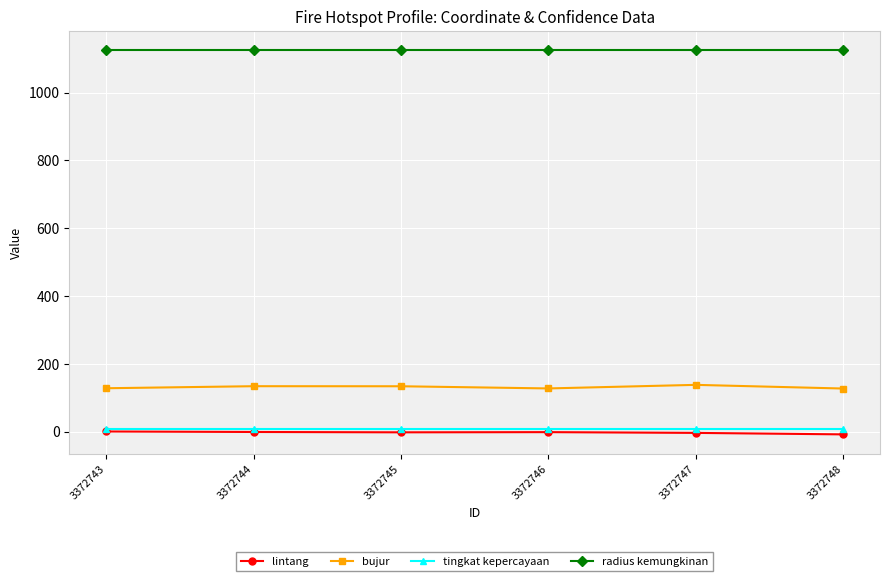

The value of lintang at 3372743 is 0.5. True or false?

True